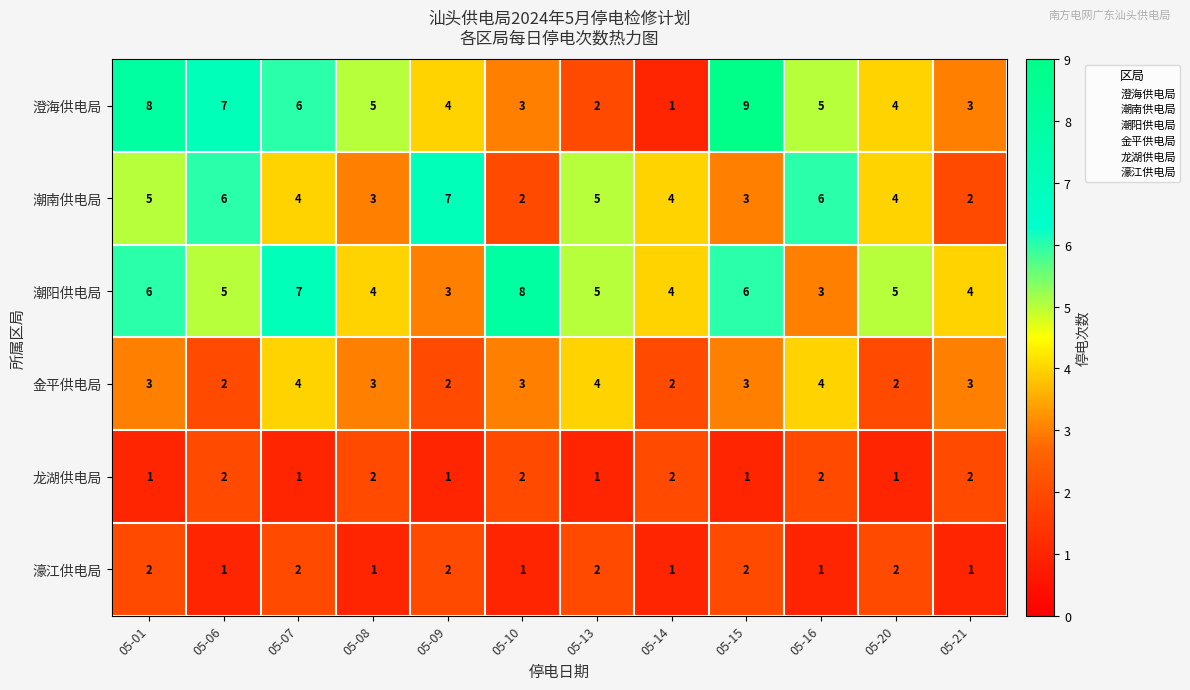

What is the maximum value shown in the chart?

9